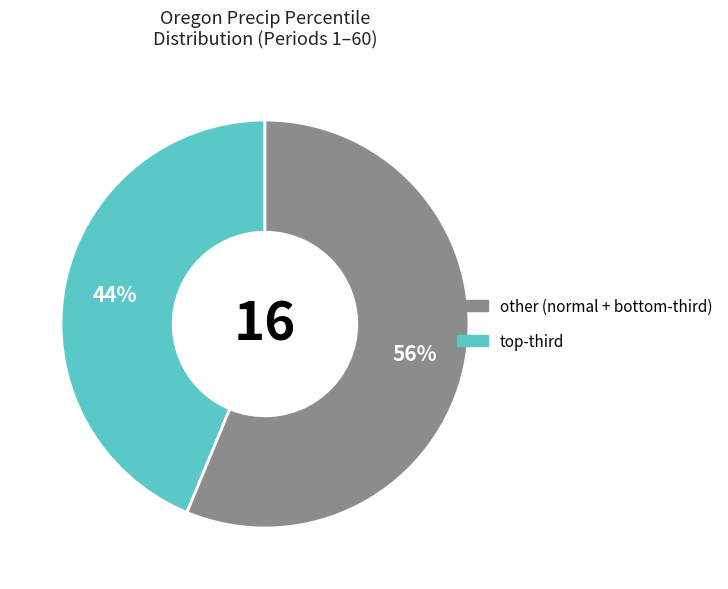

How many segments does this pie chart have?

2